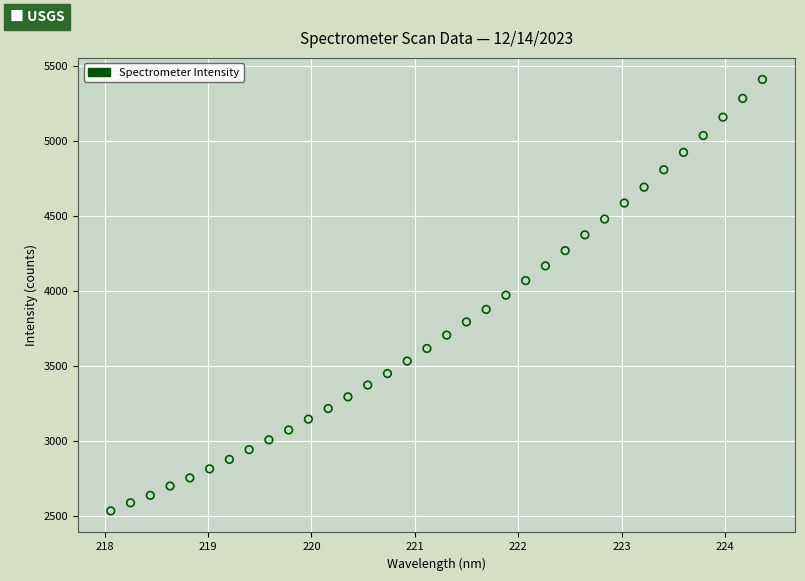

What is the range of X values (max minus min)?

6.3